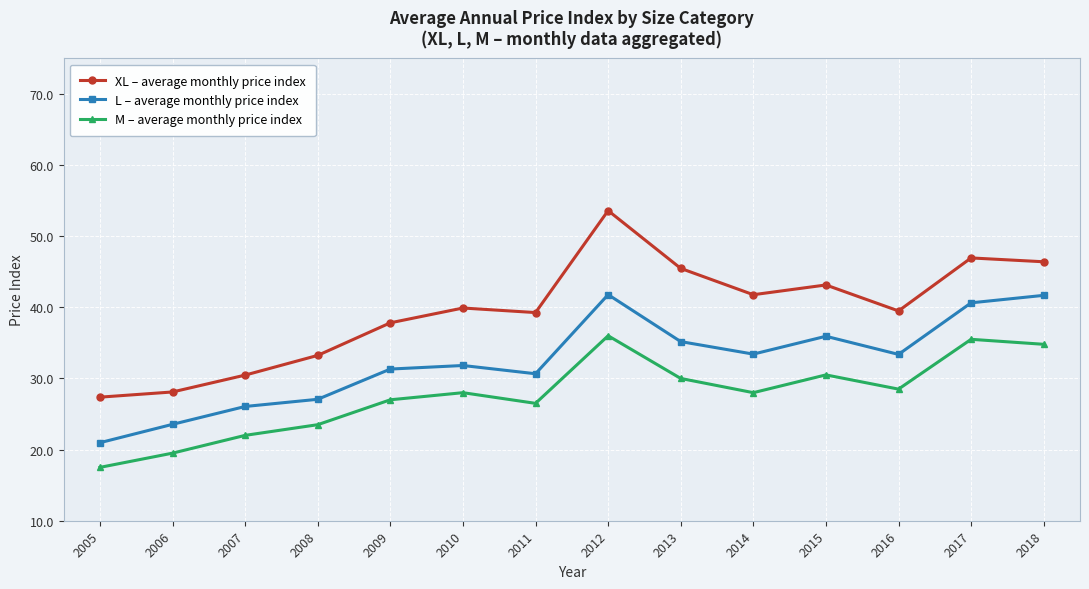

At which category does XL – average monthly price index reach its first local peak?

2010